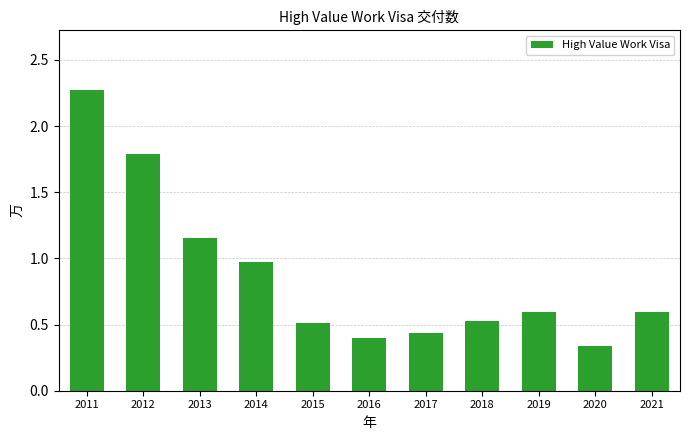

Is it true that the value at 2018 is 0.9?

False